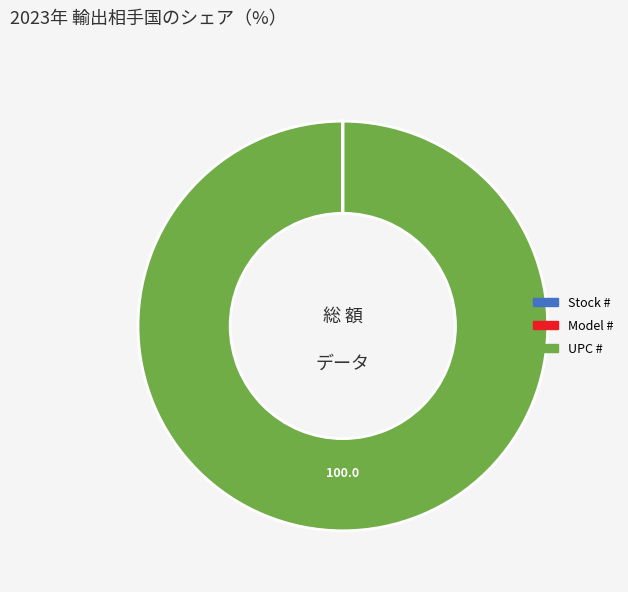

Which slice is the largest?

UPC #